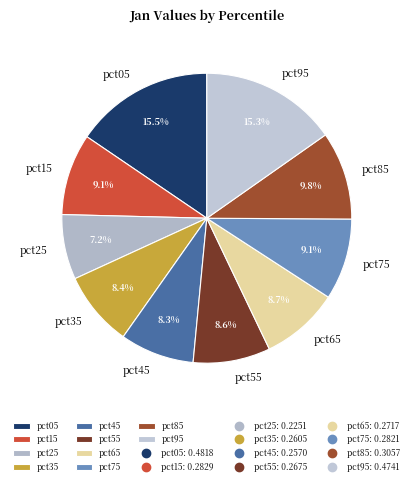

To the nearest percent, what is the combined percentage of pct95 and pct55?

24%